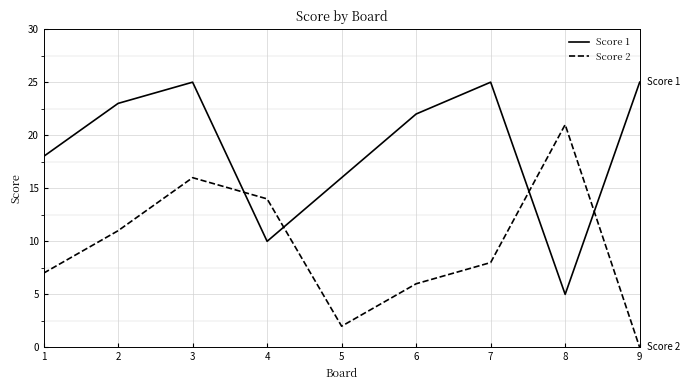

Is this an area chart (filled region under the line)?

No